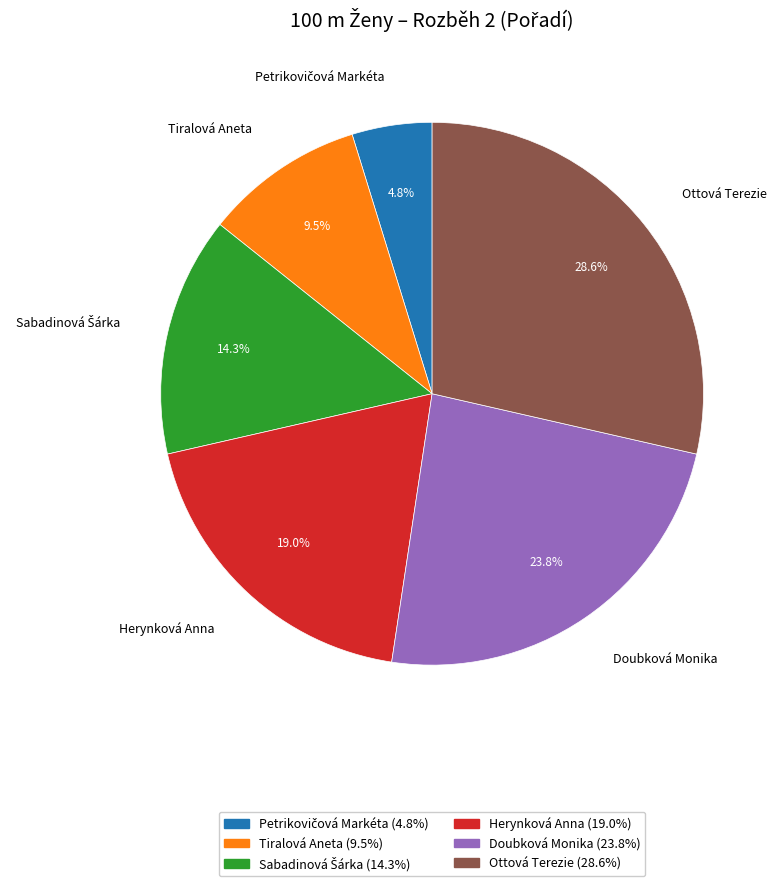

Count the number of slices in the pie.

6